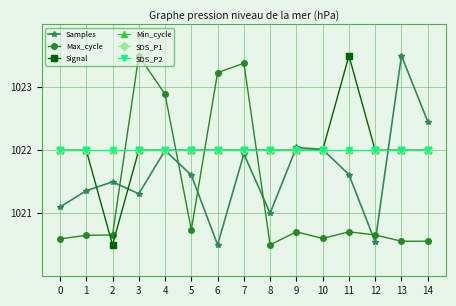

Does the chart have visible grid lines?

Yes